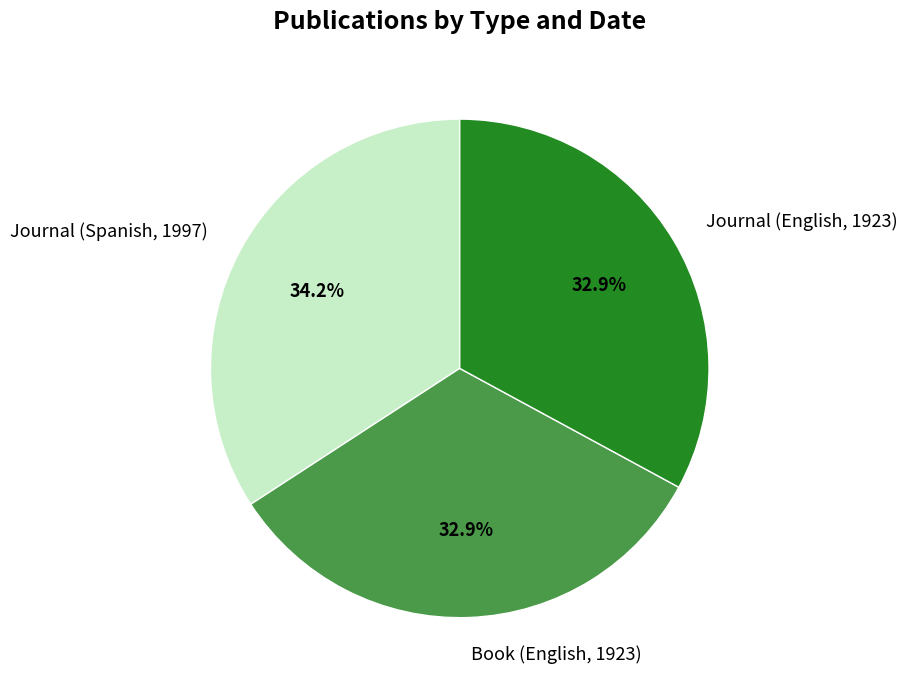

How many slices are in this pie chart?

3